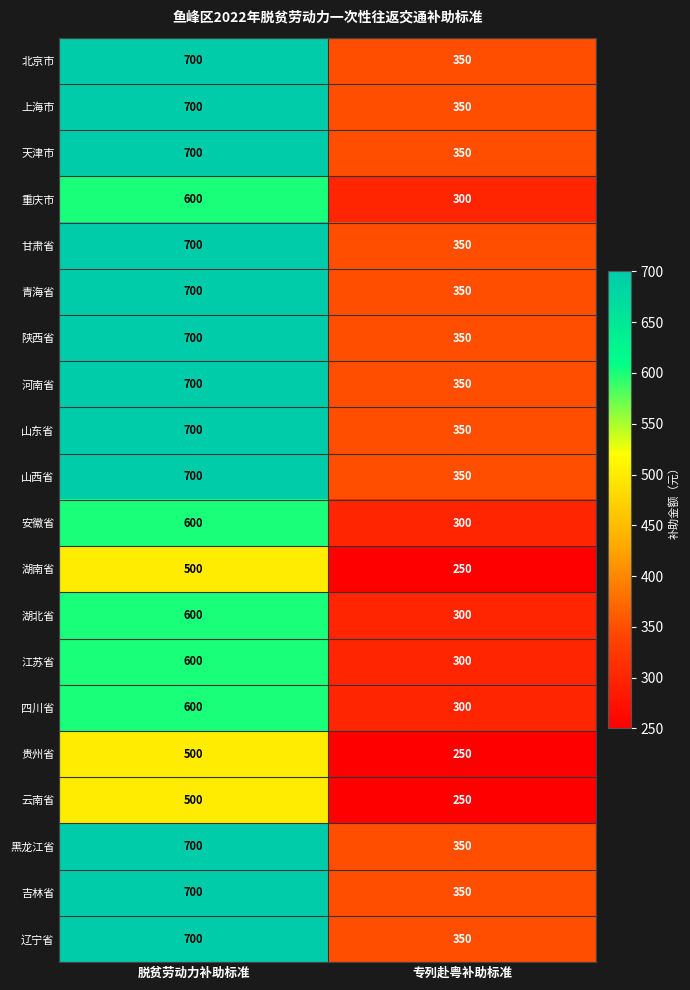

What is the spread (max minus min) of values at 专列赴粤补助标准?

100